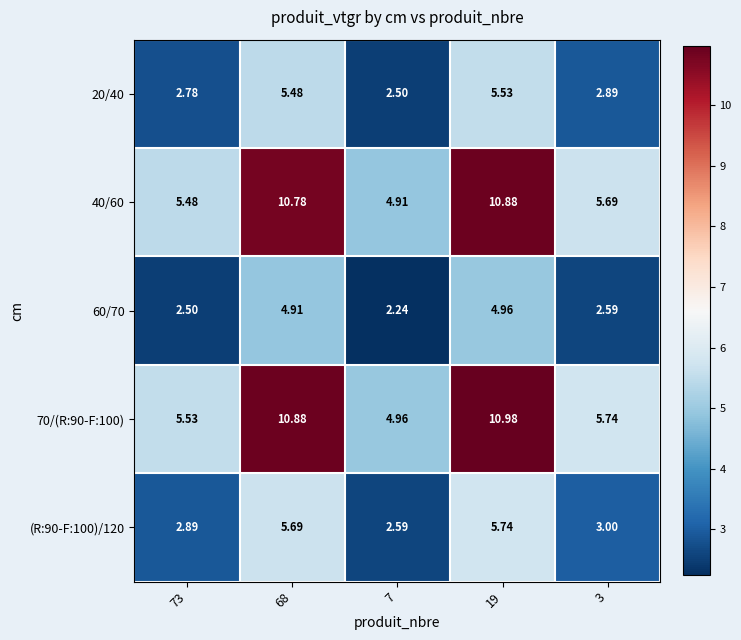

Which label corresponds to the smallest value in the chart?

7